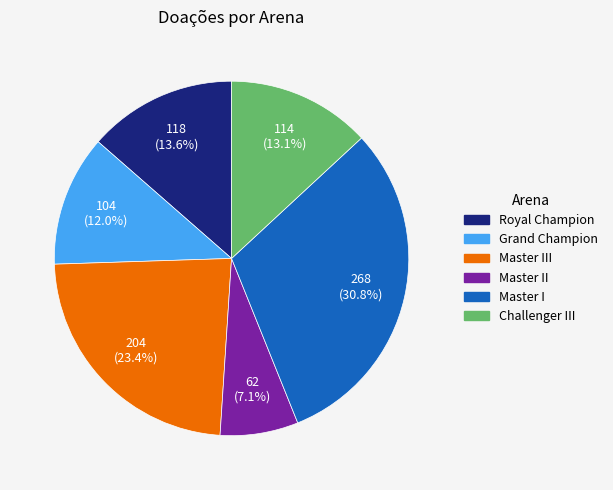

Count the number of slices in the pie.

6